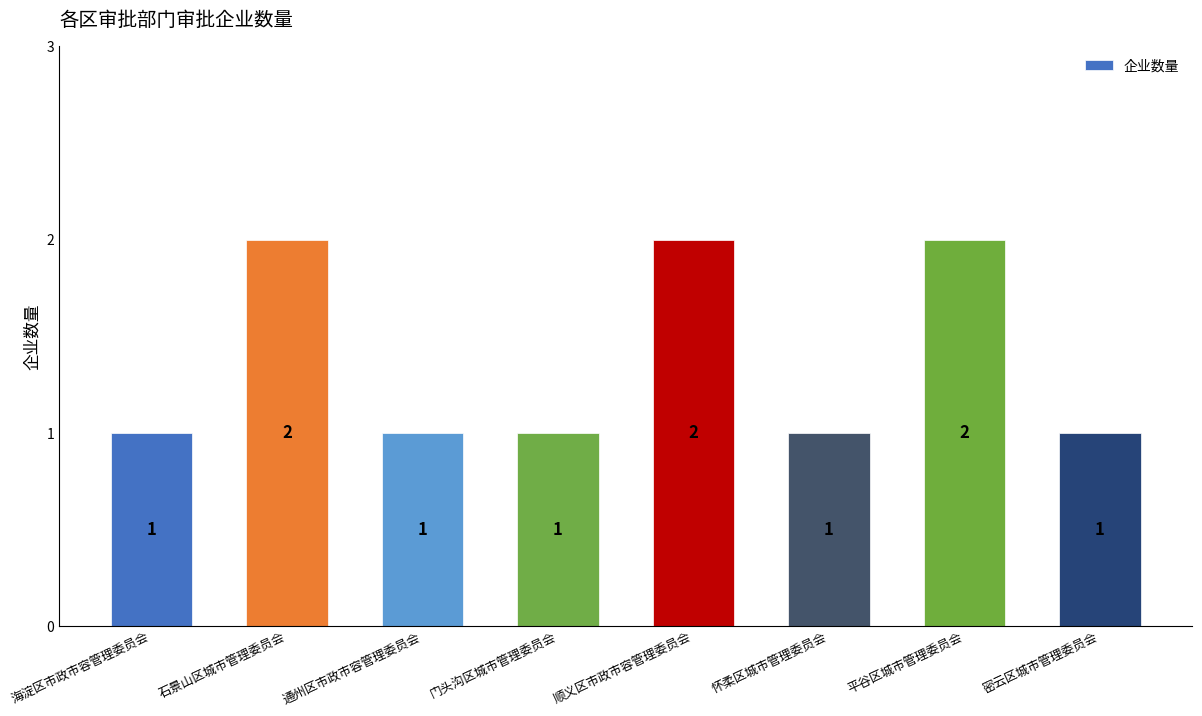

What is the approximate value at 海淀区市政市容管理委员会?

1